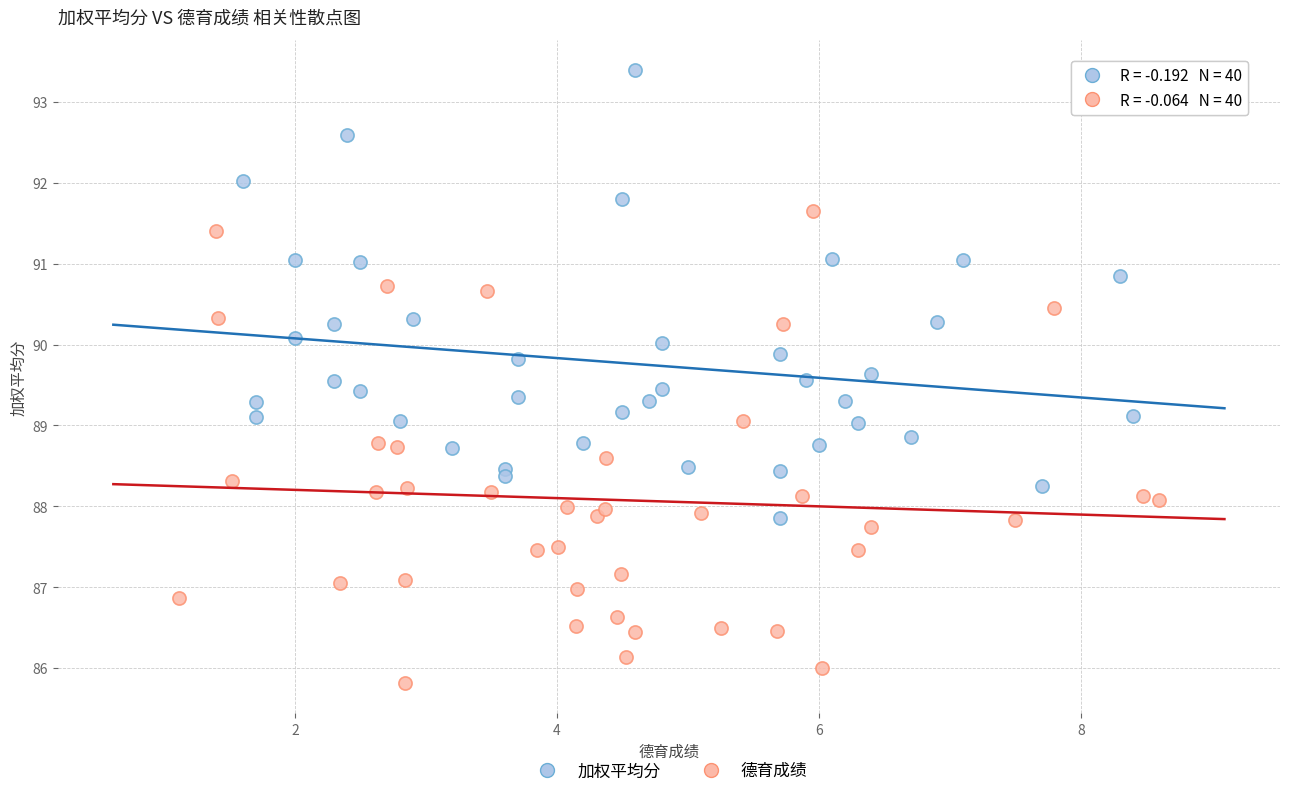

Which series has the widest spread of Y values?

德育成绩